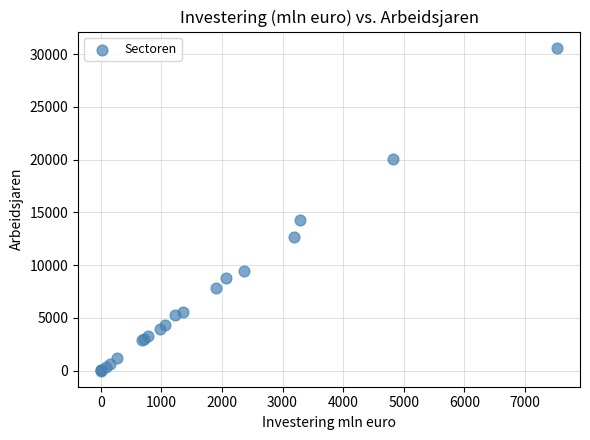

What Y value in the scatter plot is closest to 15307?

14271